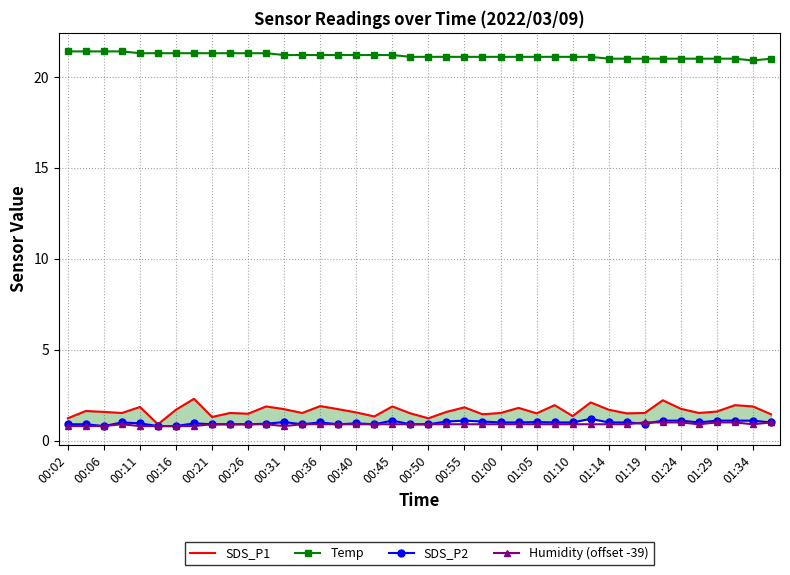

The Humidity (offset -39) series shows 0.8 at 00:02. True or false?

True